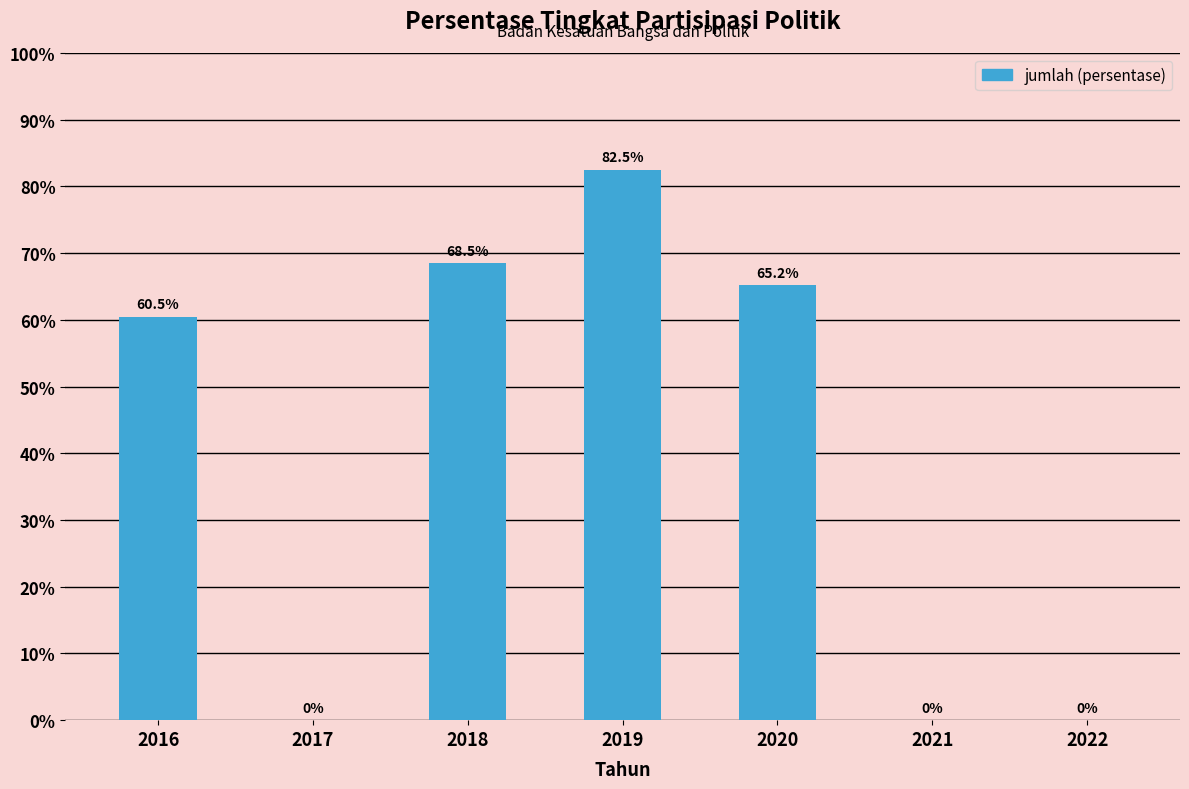

At which category does the chart reach its peak across all series?

2019